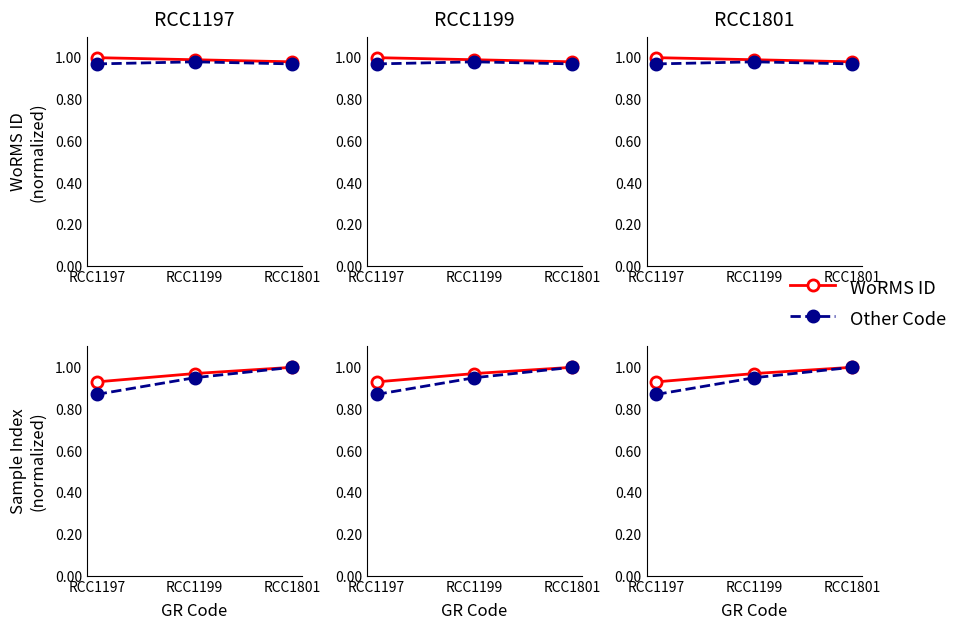

What is the highest value of the Other Code series?

1.0